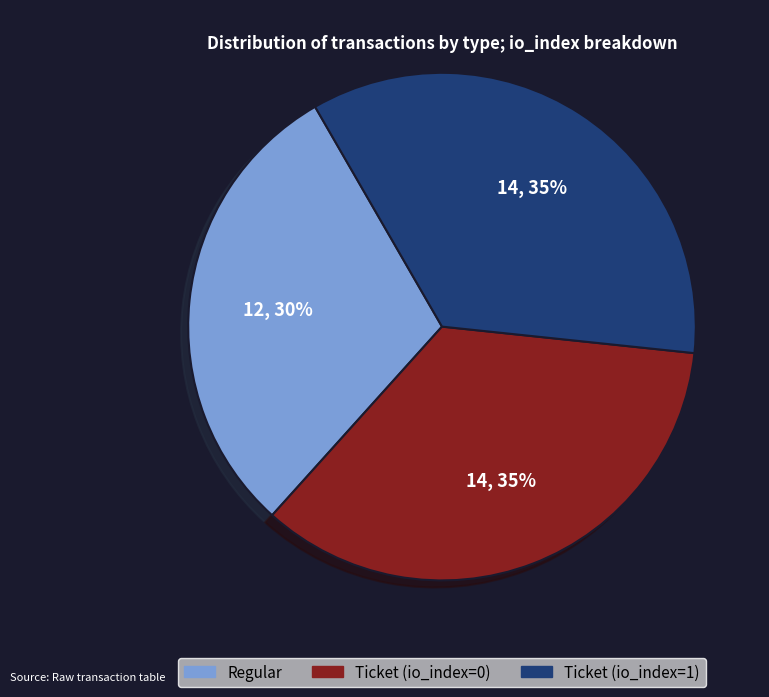

To the nearest percent, what portion does Ticket (io_index=0) represent?

35%